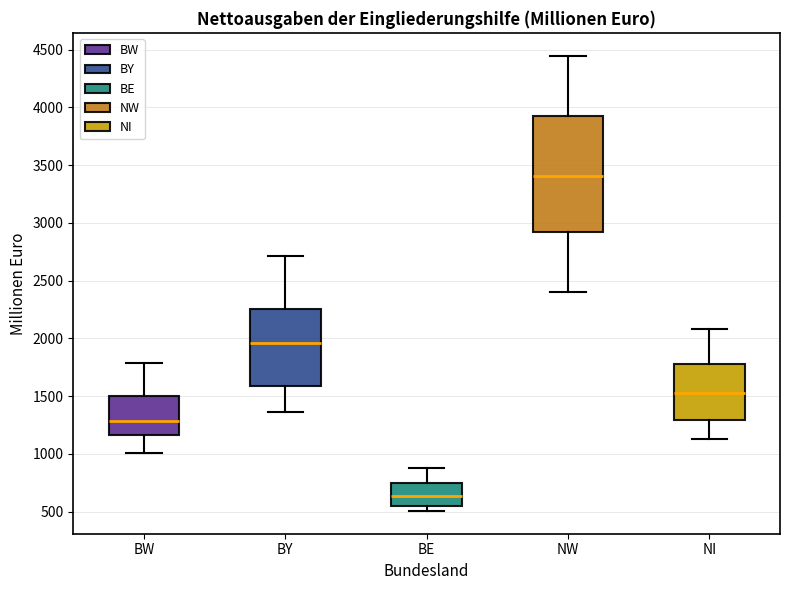

Reading left to right, transcribe this box plot: for each box, give where its median line is, the range the box spans, and where its two whiskers end, as read against the y-axis. The values are not printed on the chart, so give them approximately, as read against the axis.

BW: median 1300, box 1150 to 1500, whiskers 1000 to 1800
BY: median 1950, box 1600 to 2250, whiskers 1350 to 2700
BE: median 650, box 550 to 750, whiskers 500 to 900
NW: median 3400, box 2900 to 3900, whiskers 2400 to 4450
NI: median 1500, box 1300 to 1750, whiskers 1150 to 2100